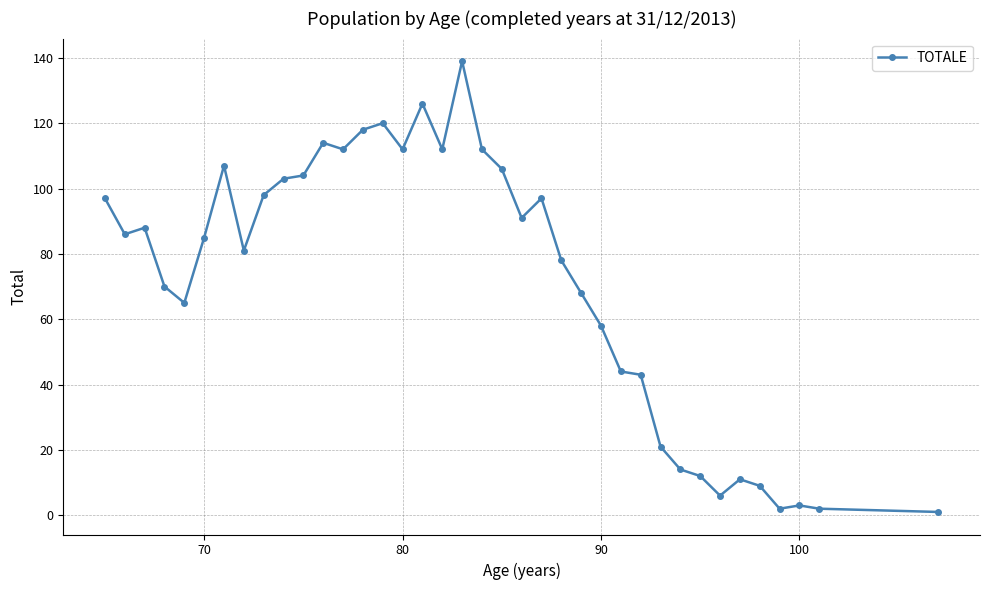

How many data points does each series have?

38